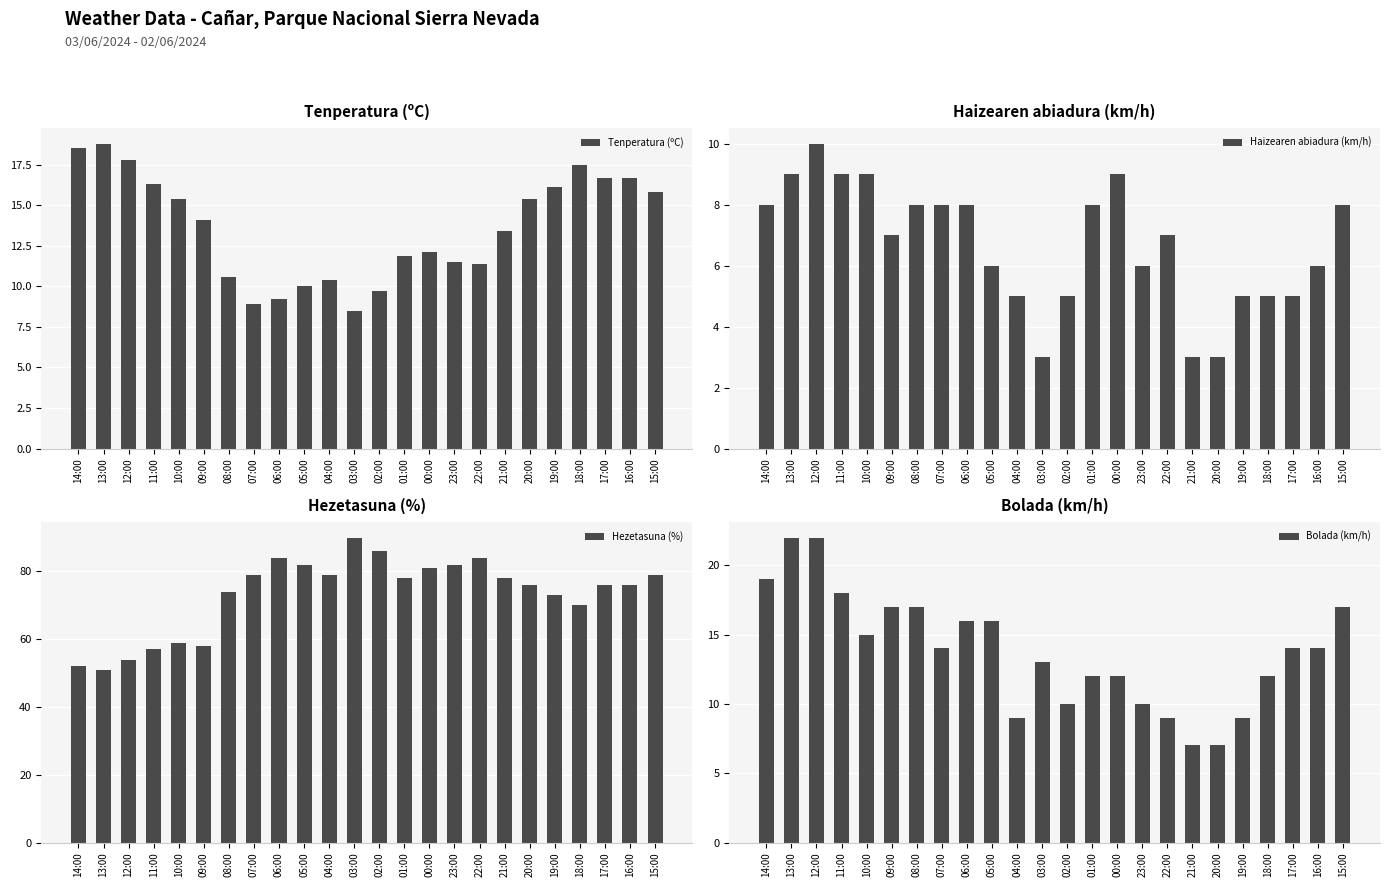

Reading left to right, extract all data points from this chart.

Tenperatura (ºC): 14:00=18.5	13:00=18.8	12:00=17.8	11:00=16.3	10:00=15.4	09:00=14.1	08:00=10.6	07:00=8.9	06:00=9.2	05:00=10.0	04:00=10.4	03:00=8.5	02:00=9.7	01:00=11.9	00:00=12.1	23:00=11.5	22:00=11.4	21:00=13.4	20:00=15.4	19:00=16.1	18:00=17.5	17:00=16.7	16:00=16.7	15:00=15.8
Haizearen abiadura (km/h): 14:00=8.0	13:00=9.0	12:00=10.0	11:00=9.0	10:00=9.0	09:00=7.0	08:00=8.0	07:00=8.0	06:00=8.0	05:00=6.0	04:00=5.0	03:00=3.0	02:00=5.0	01:00=8.0	00:00=9.0	23:00=6.0	22:00=7.0	21:00=3.0	20:00=3.0	19:00=5.0	18:00=5.0	17:00=5.0	16:00=6.0	15:00=8.0
Hezetasuna (%): 14:00=52.0	13:00=51.0	12:00=54.0	11:00=57.0	10:00=59.0	09:00=58.0	08:00=74.0	07:00=79.0	06:00=84.0	05:00=82.0	04:00=79.0	03:00=90.0	02:00=86.0	01:00=78.0	00:00=81.0	23:00=82.0	22:00=84.0	21:00=78.0	20:00=76.0	19:00=73.0	18:00=70.0	17:00=76.0	16:00=76.0	15:00=79.0
Bolada (km/h): 14:00=19.0	13:00=22.0	12:00=22.0	11:00=18.0	10:00=15.0	09:00=17.0	08:00=17.0	07:00=14.0	06:00=16.0	05:00=16.0	04:00=9.0	03:00=13.0	02:00=10.0	01:00=12.0	00:00=12.0	23:00=10.0	22:00=9.0	21:00=7.0	20:00=7.0	19:00=9.0	18:00=12.0	17:00=14.0	16:00=14.0	15:00=17.0